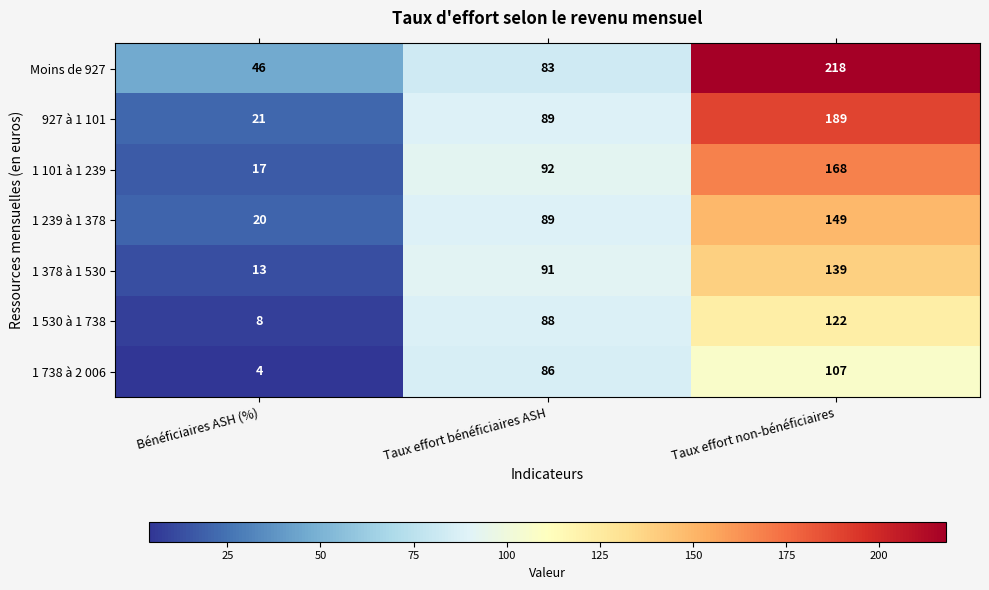

How many categories are shown in the chart?

3